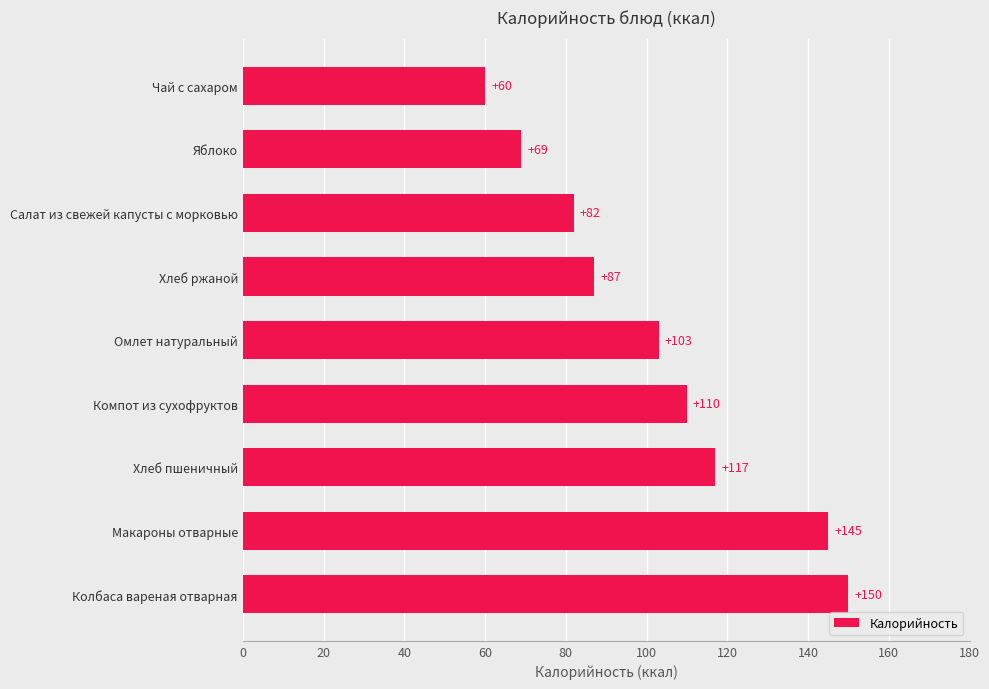

What is the approximate value at Хлеб пшеничный, to the nearest 10?

120